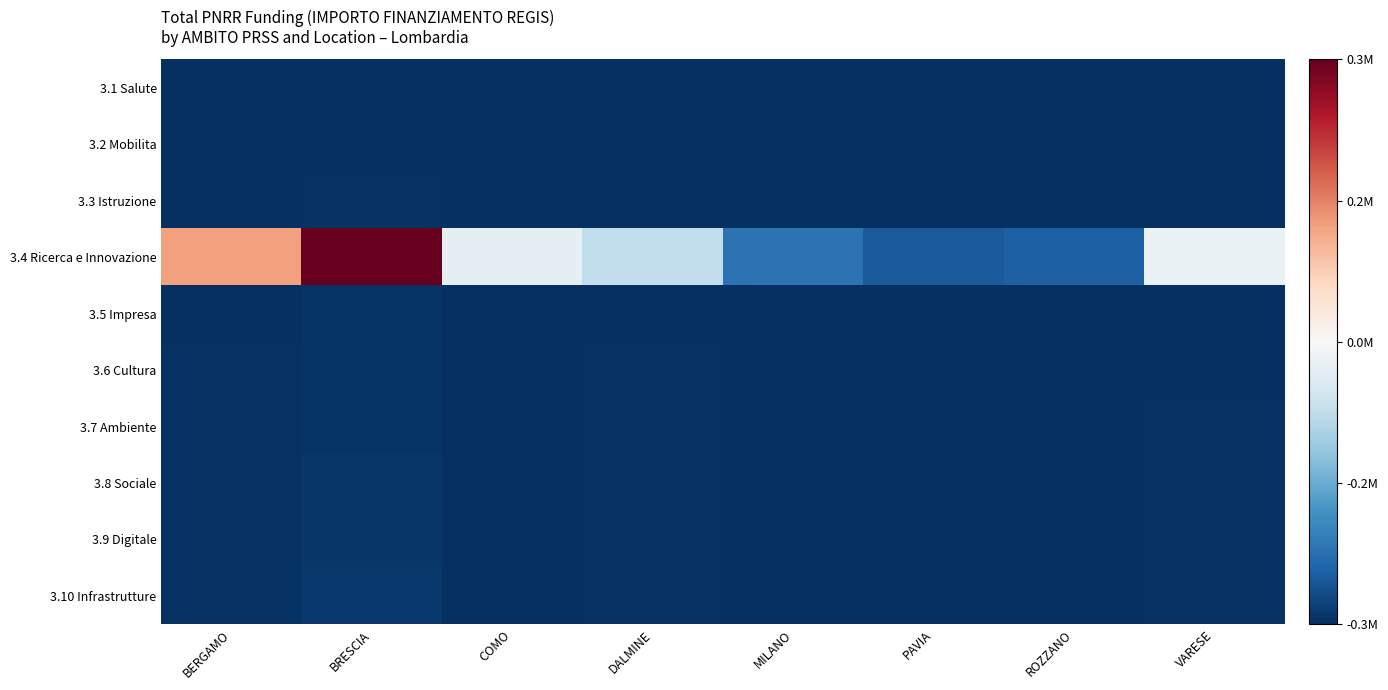

At how many categories does at least one series exceed 0?

2